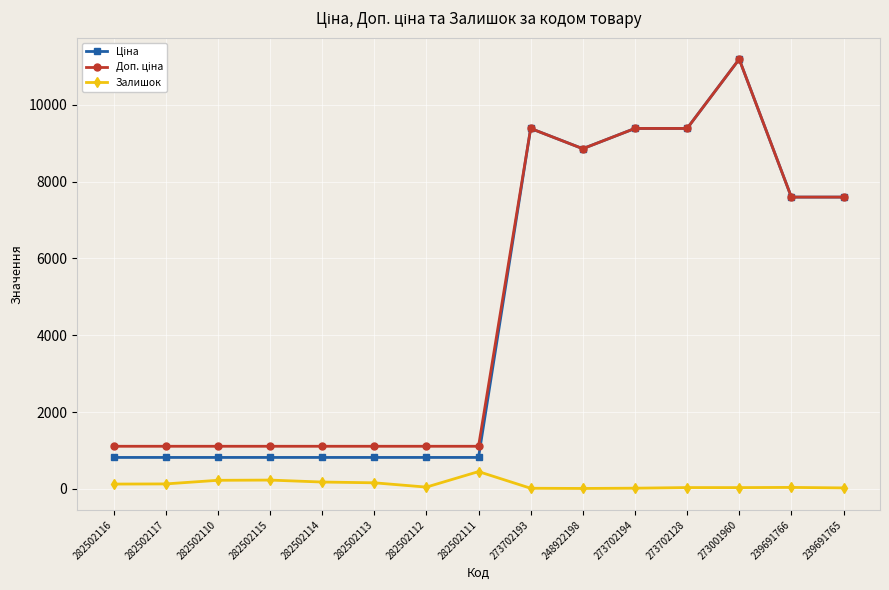

Which label corresponds to the largest value in the chart?

273001960